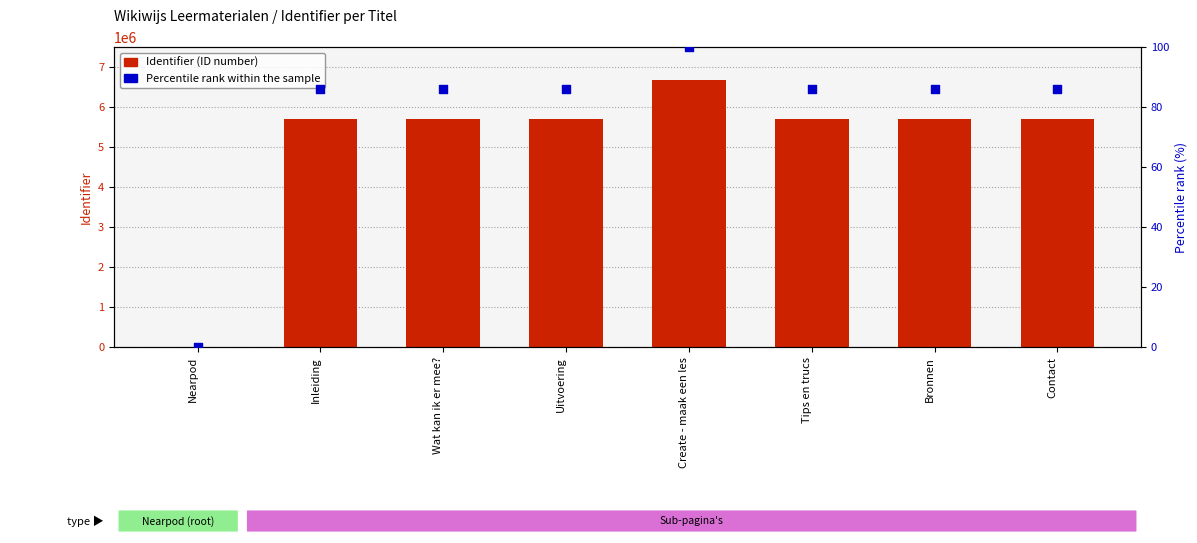

At which category is the sum across all series the highest?

Create - maak een les